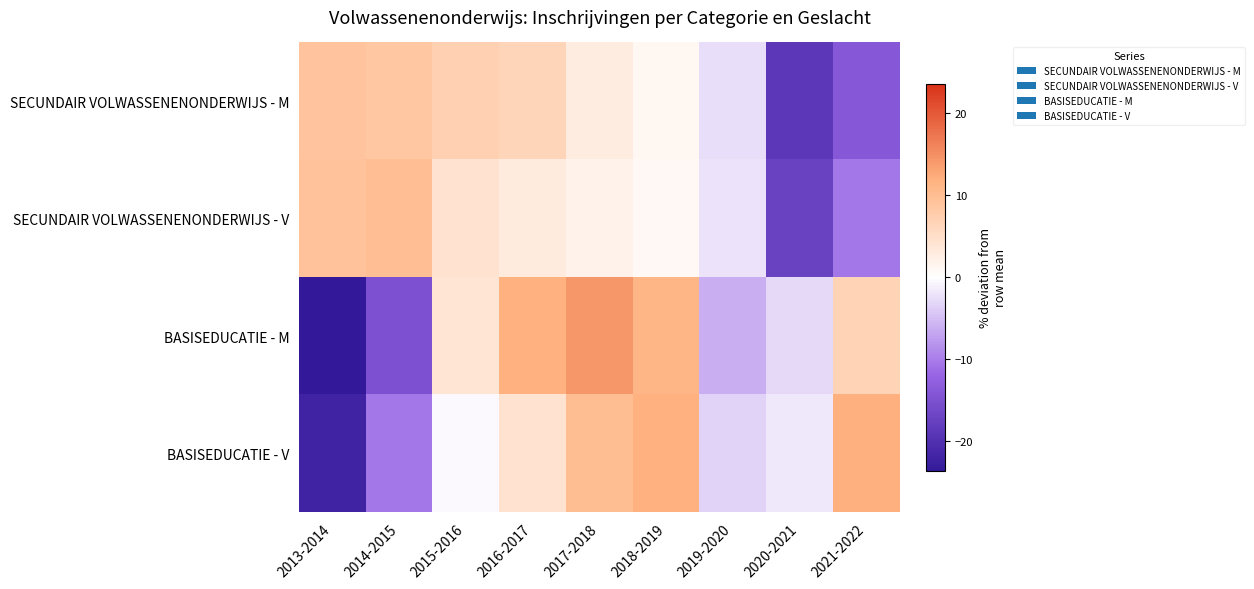

Reading left to right, what are all the values shown in this chart?

SECUNDAIR VOLWASSENENONDERWIJS - M: 2013-2014=9.0	2014-2015=8.6	2015-2016=7.0	2016-2017=6.4	2017-2018=2.9	2018-2019=1.1	2019-2020=-2.5	2020-2021=-18.8	2021-2022=-13.9
SECUNDAIR VOLWASSENENONDERWIJS - V: 2013-2014=9.3	2014-2015=9.9	2015-2016=4.4	2016-2017=3.1	2017-2018=1.9	2018-2019=1.1	2019-2020=-2.1	2020-2021=-17.3	2021-2022=-10.3
BASISEDUCATIE - M: 2013-2014=-23.6	2014-2015=-15.0	2015-2016=3.9	2016-2017=11.7	2017-2018=14.2	2018-2019=11.3	2019-2020=-6.2	2020-2021=-2.9	2021-2022=6.7
BASISEDUCATIE - V: 2013-2014=-22.0	2014-2015=-10.5	2015-2016=-0.4	2016-2017=4.4	2017-2018=10.0	2018-2019=11.8	2019-2020=-3.4	2020-2021=-1.8	2021-2022=12.0